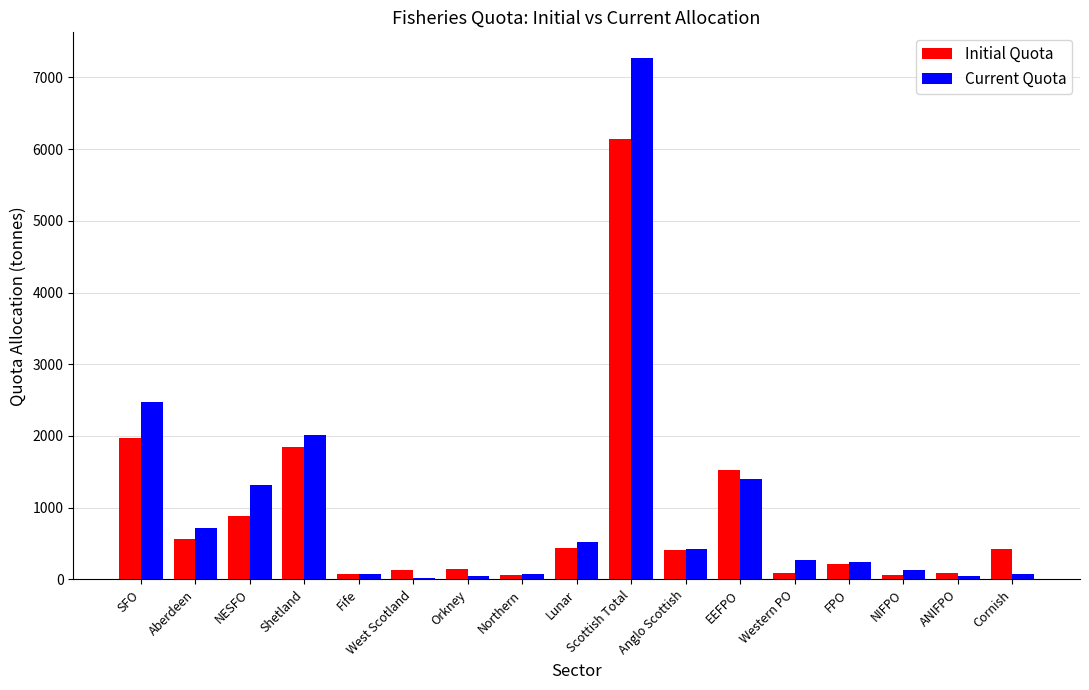

At which label does Current Quota first exceed 266?

SFO